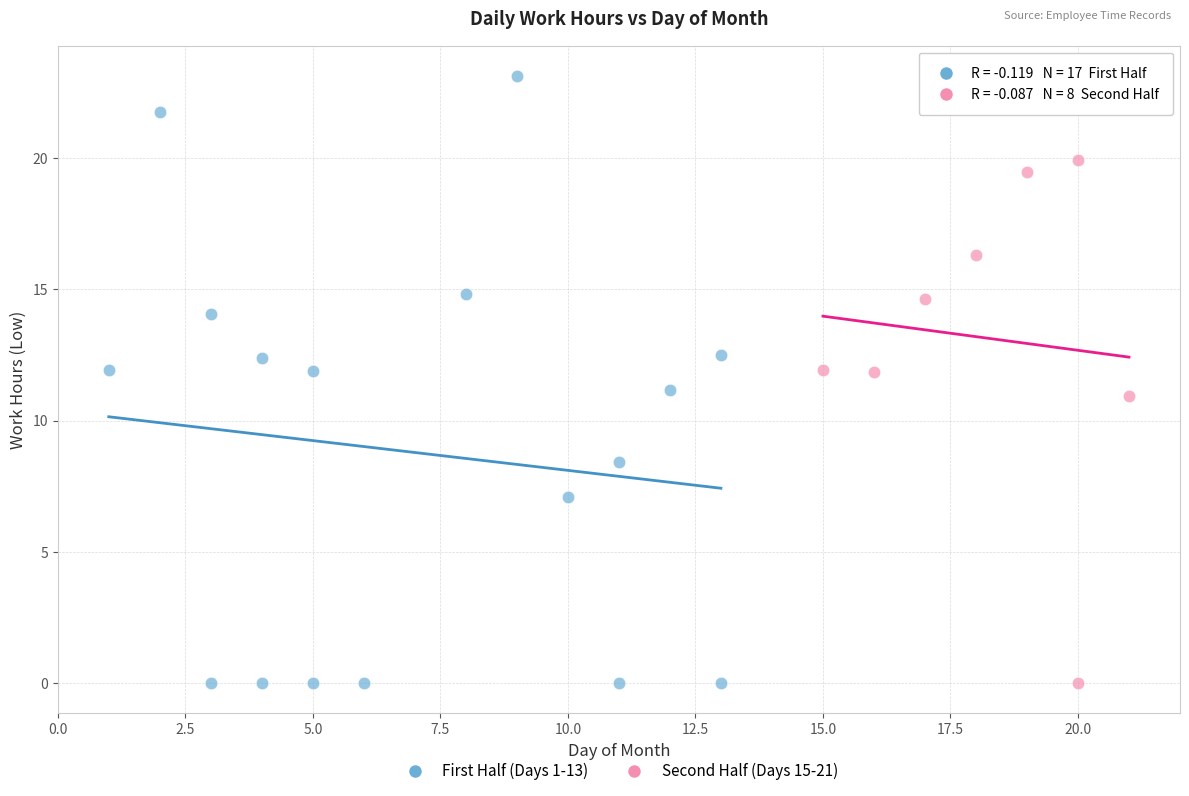

What are all the series names shown in the legend?

First Half (Days 1-13), Second Half (Days 15-21)